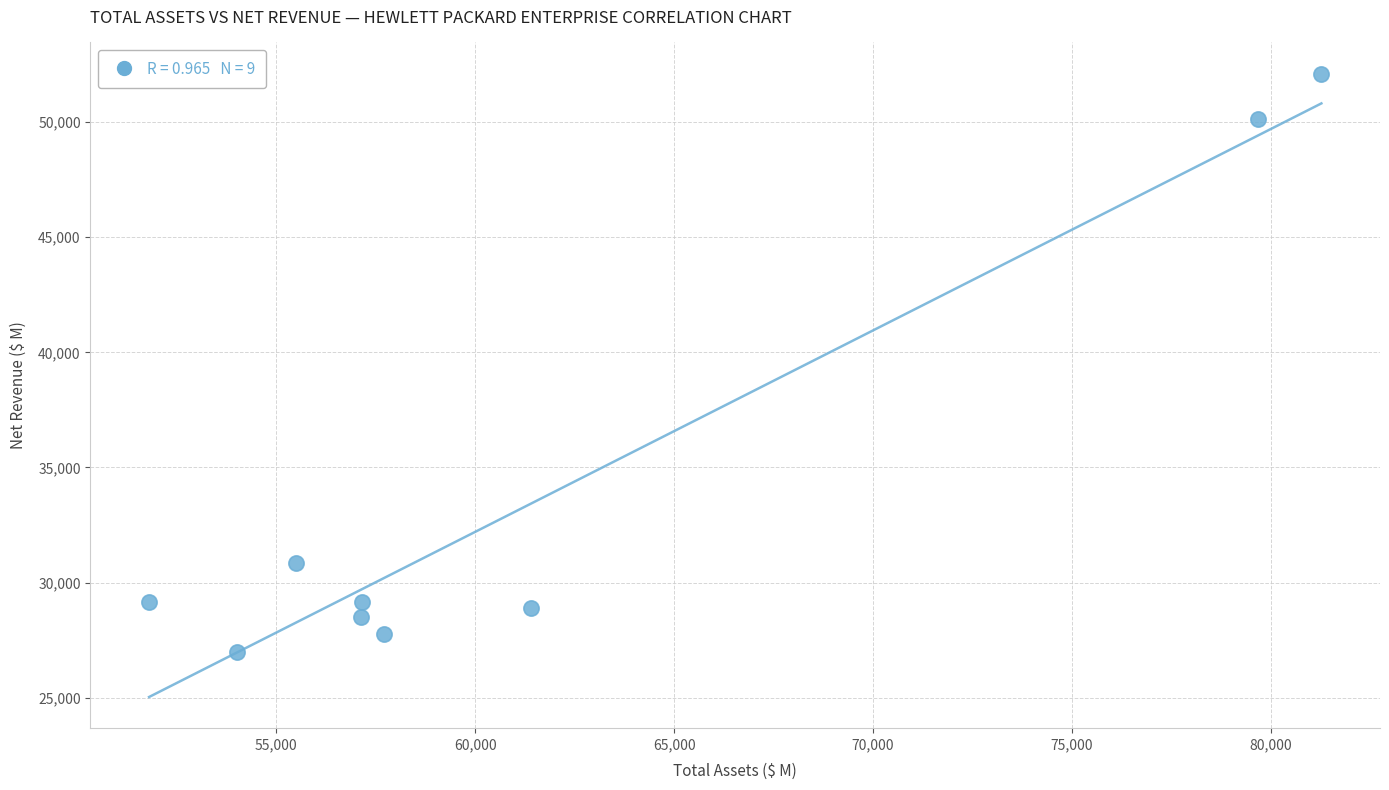

What is the range of X values (max minus min)?

29467